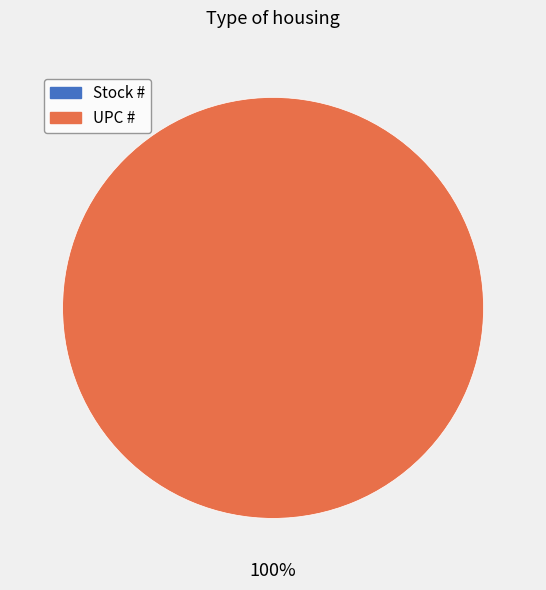

True or false: UPC # accounts for 100% of the total.

True